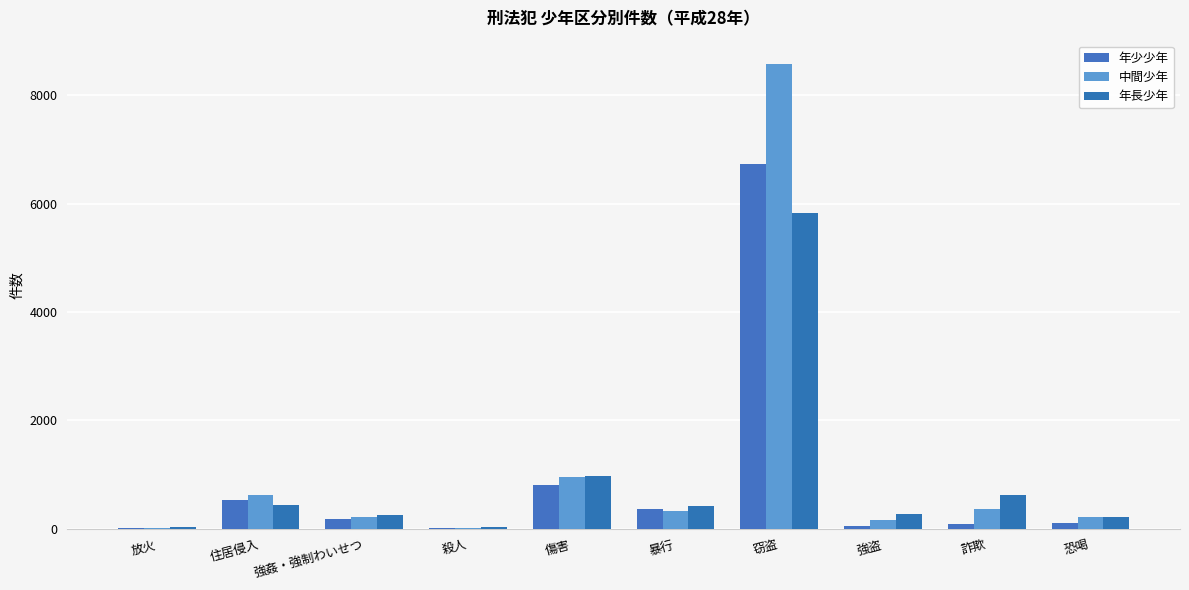

How many groups of bars are there?

10